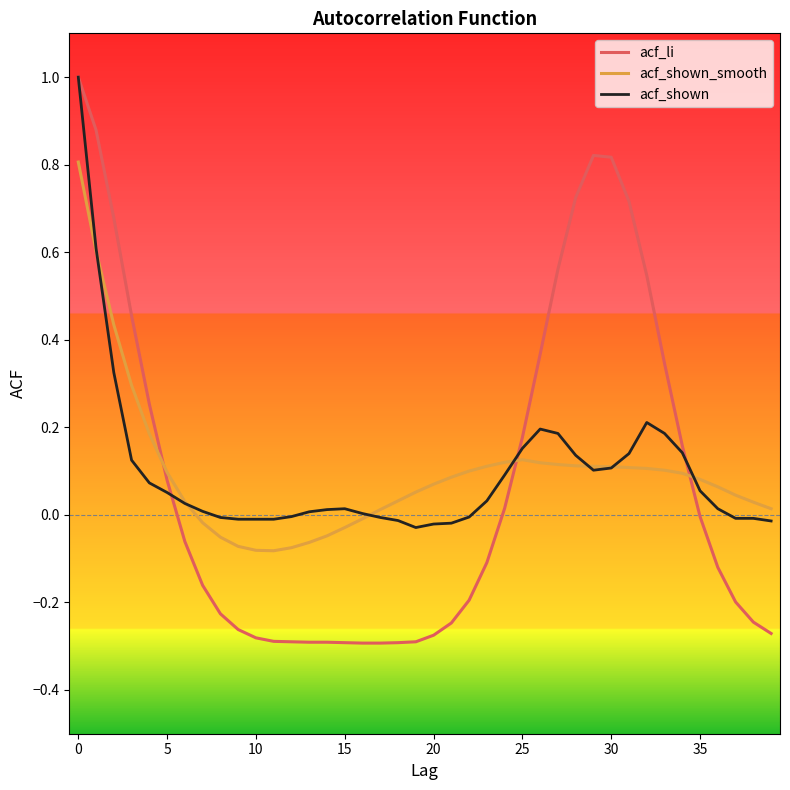

Which series has the largest range (max minus min)?

acf_li